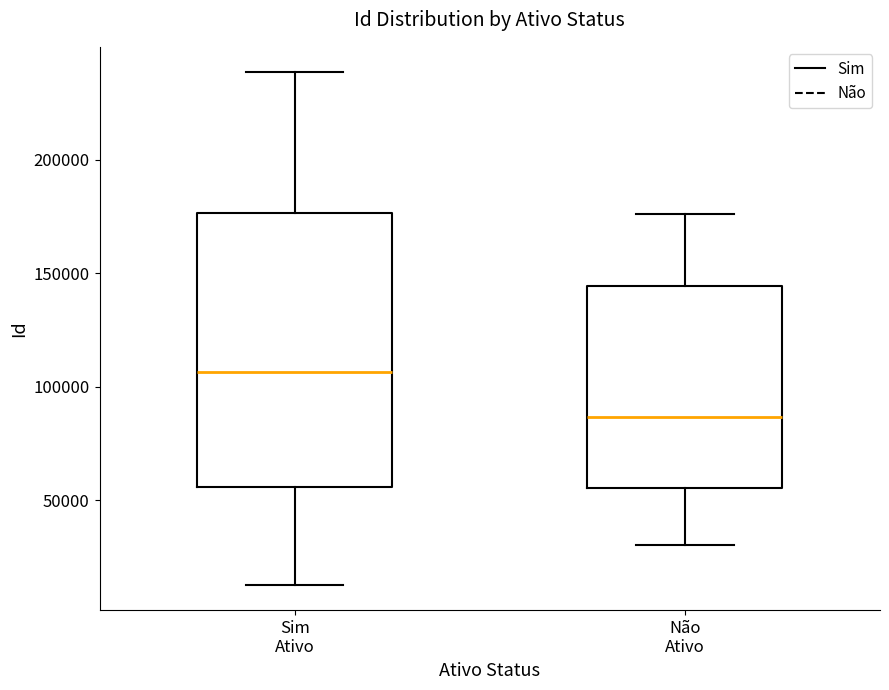

Reading left to right, transcribe this box plot: for each box, give where its median line is, the range the box spans, and where its two whiskers end, as read against the y-axis. The values are not printed on the chart, so give them approximately, as read against the axis.

Sim Ativo: median 105000, box 55000 to 175000, whiskers 15000 to 240000
Não Ativo: median 85000, box 55000 to 145000, whiskers 30000 to 175000